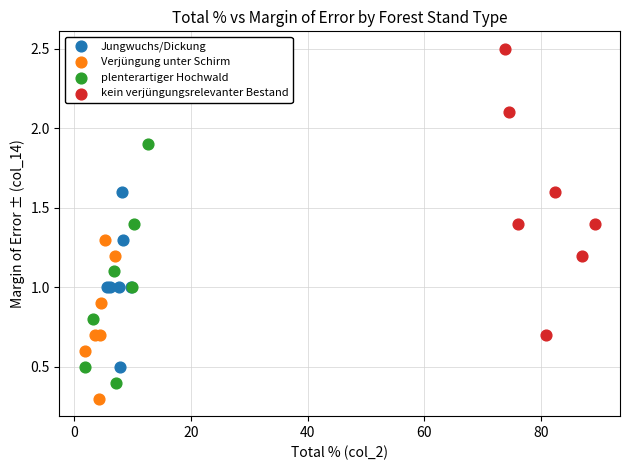

Which series contains the highest Y value?

kein verjüngungsrelevanter Bestand